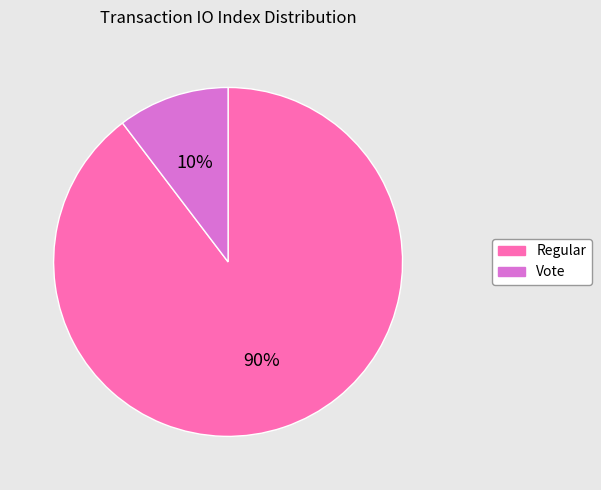

To the nearest percent, what is the average slice percentage?

50%